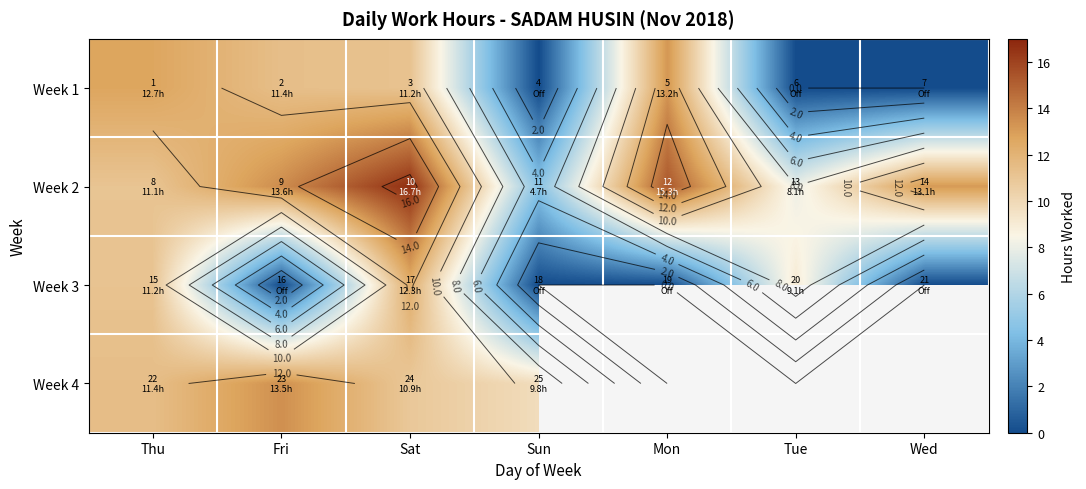

The Week 2 series shows 17.1 at Thu. True or false?

False